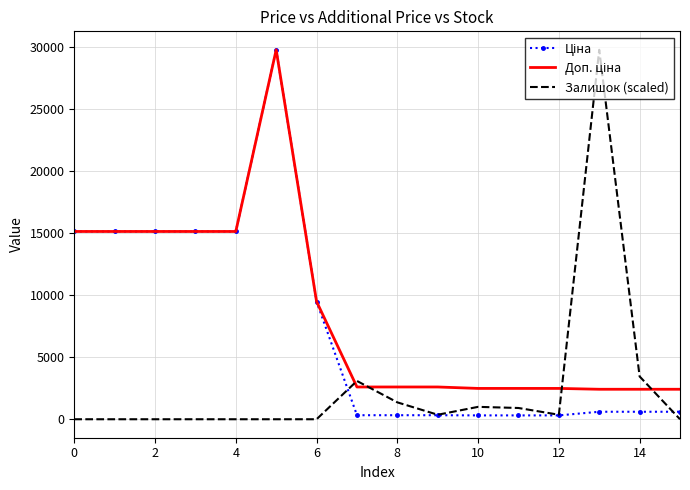

Rank the series by their average value, from highest to lowest.

Доп. ціна, Ціна, Залишок (scaled)